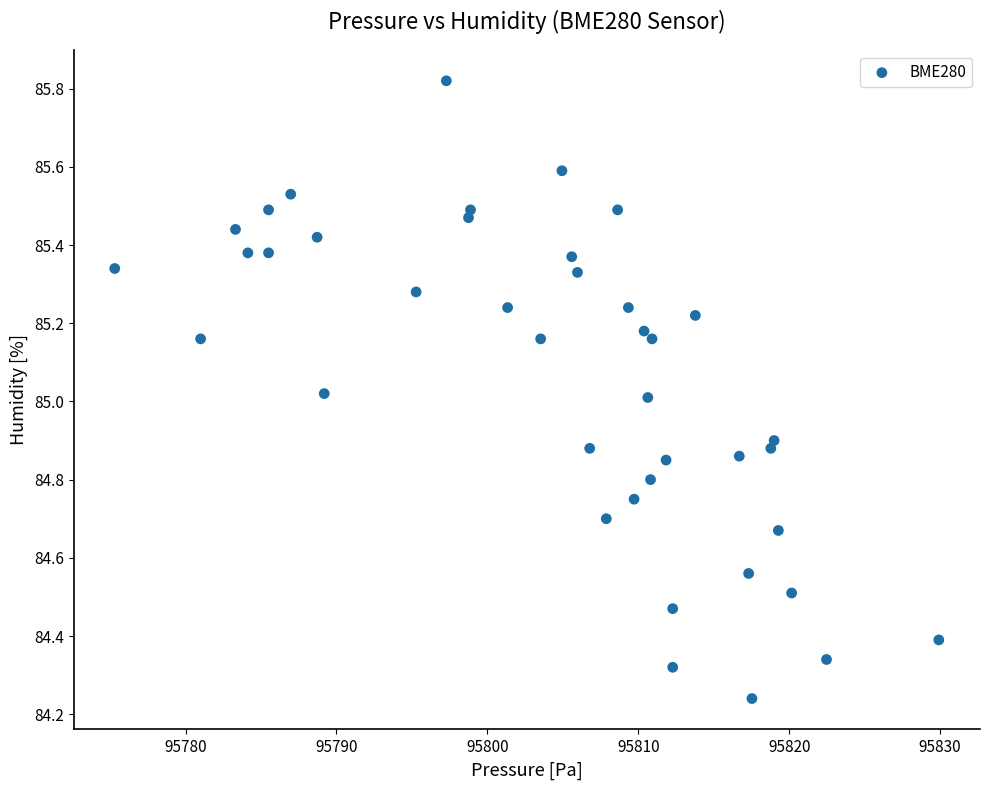

What is the range of Y values (max minus min)?

1.6